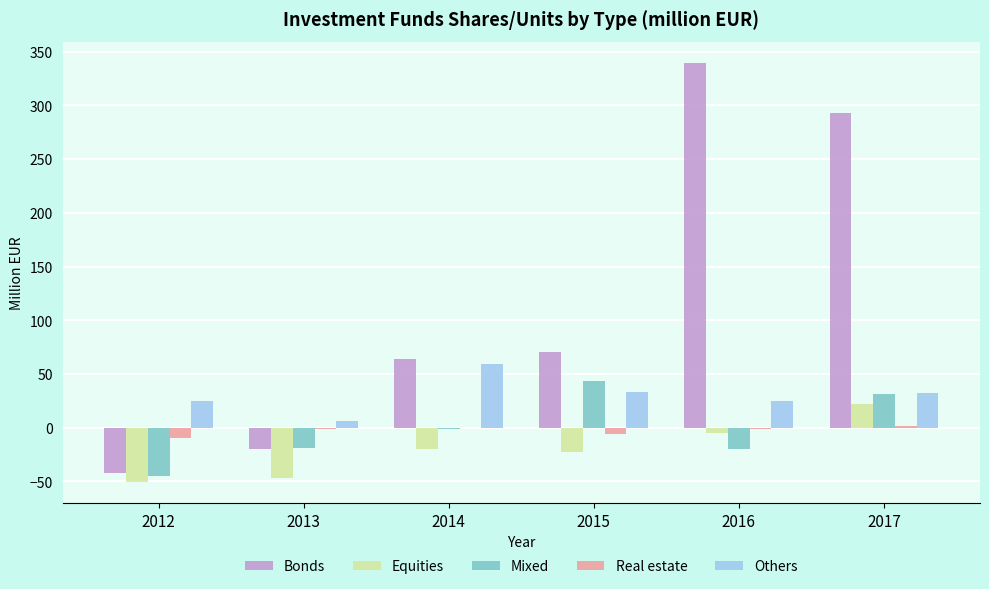

The value of Others at 2012 is 6.4. True or false?

False